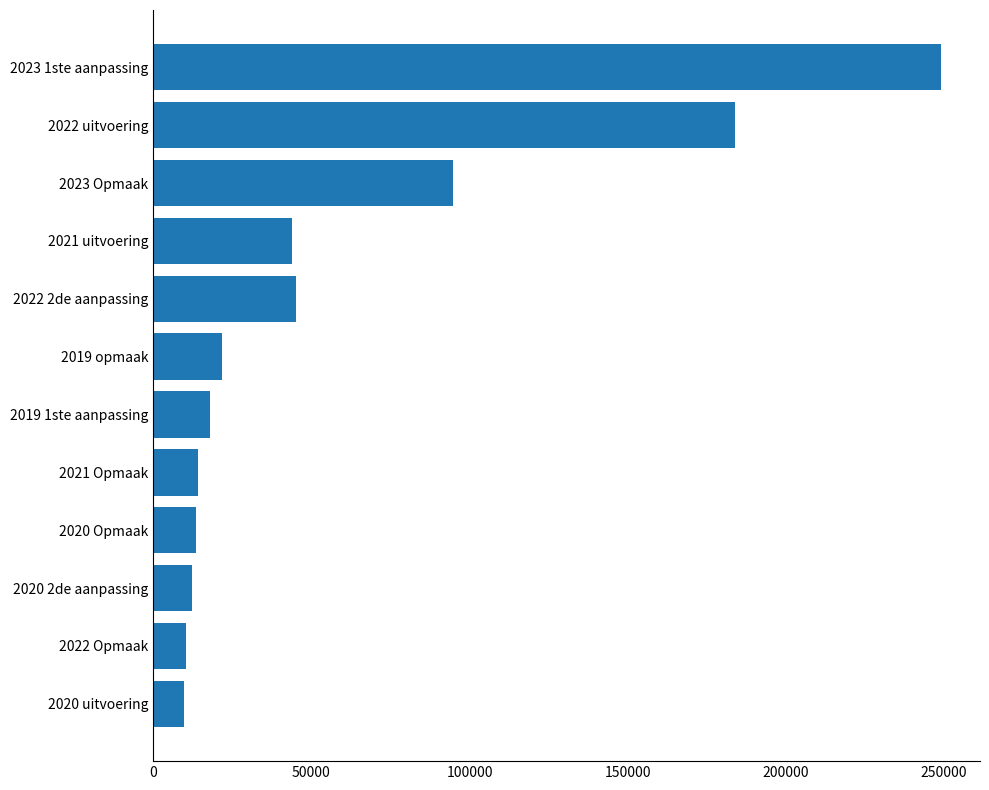

Does the chart contain stacked bars?

No